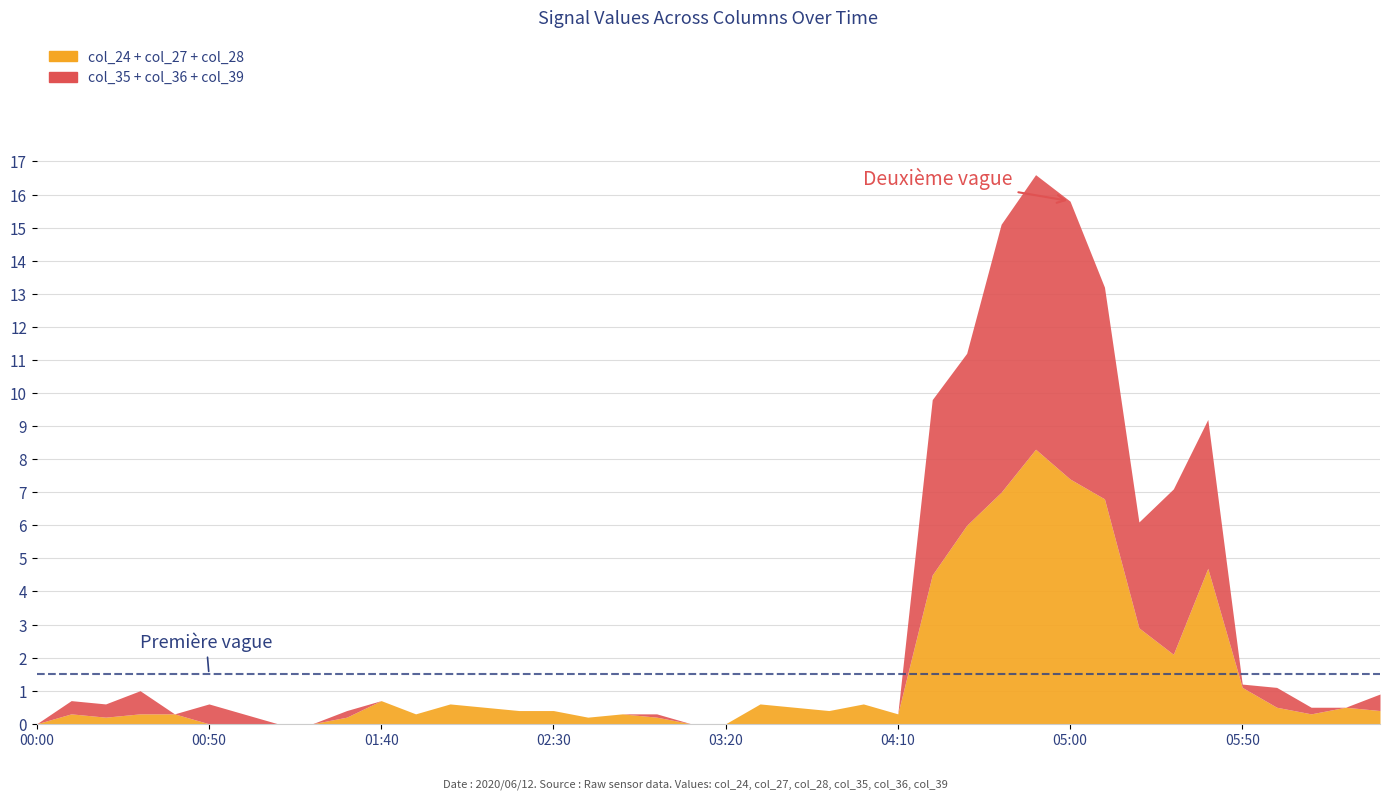

The value of col_36 at 2020/06/12 06:30 is 0.1. True or false?

False